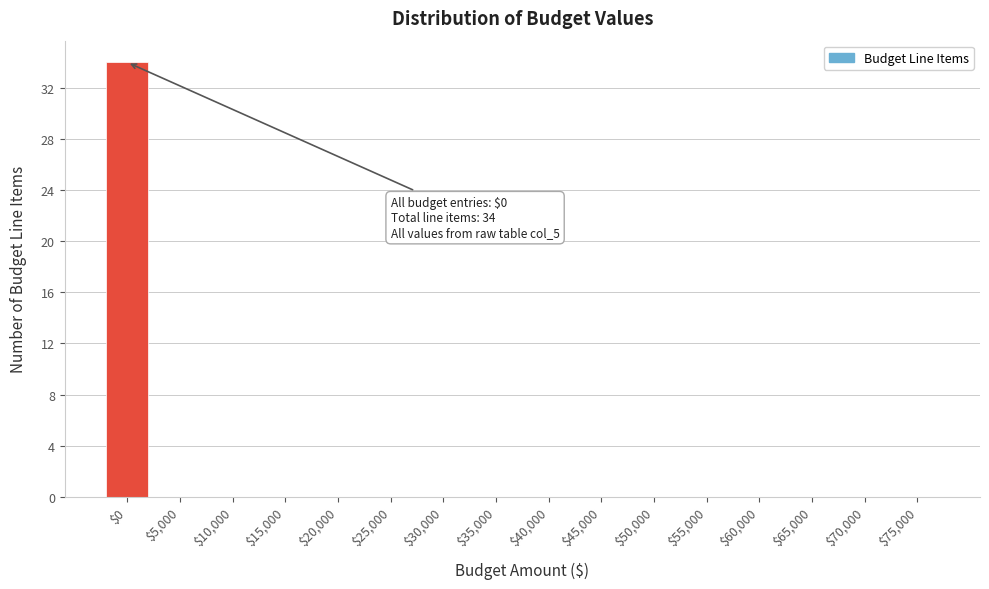

What is the sum of all values?

34